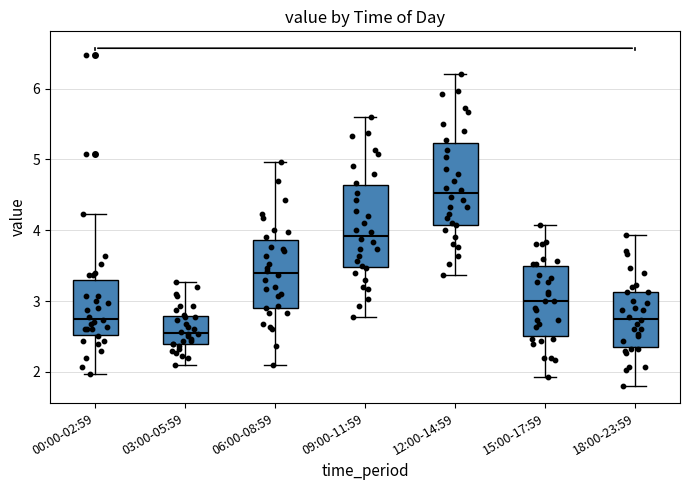

Reading left to right, transcribe this box plot: for each box, give where its median line is, the range the box spans, and where its two whiskers end, as read against the y-axis. The values are not printed on the chart, so give them approximately, as read against the axis.

00:00-02:59: median 2.8, box 2.5 to 3.3, whiskers 2.0 to 4.2
03:00-05:59: median 2.6, box 2.4 to 2.8, whiskers 2.1 to 3.3
06:00-08:59: median 3.4, box 2.9 to 3.9, whiskers 2.1 to 5.0
09:00-11:59: median 3.9, box 3.5 to 4.6, whiskers 2.8 to 5.6
12:00-14:59: median 4.5, box 4.1 to 5.2, whiskers 3.4 to 6.2
15:00-17:59: median 3.0, box 2.5 to 3.5, whiskers 1.9 to 4.1
18:00-23:59: median 2.8, box 2.4 to 3.1, whiskers 1.8 to 3.9